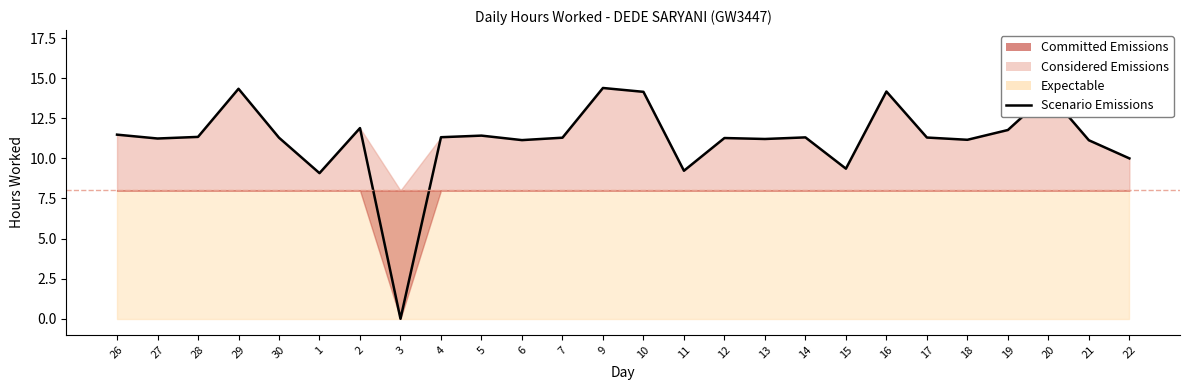

The chart shows a value of 11.1 at 6. True or false?

True